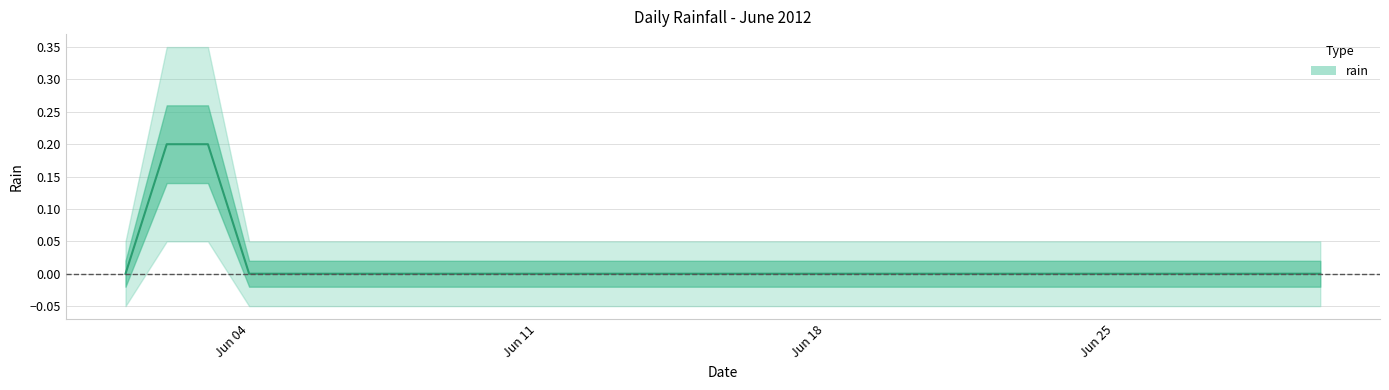

At which category does the chart reach its minimum across all series?

2012-06-01